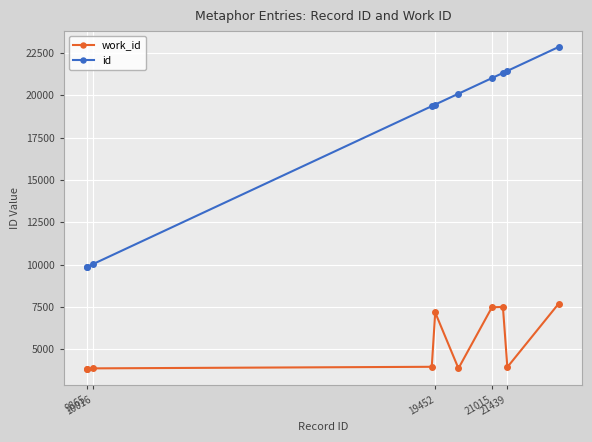

At how many categories does at least one series exceed 16303?

7